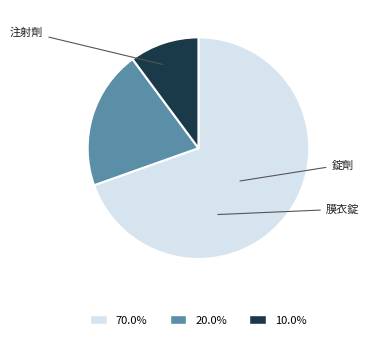

Does 70.0% account for over 50% of the chart?

Yes